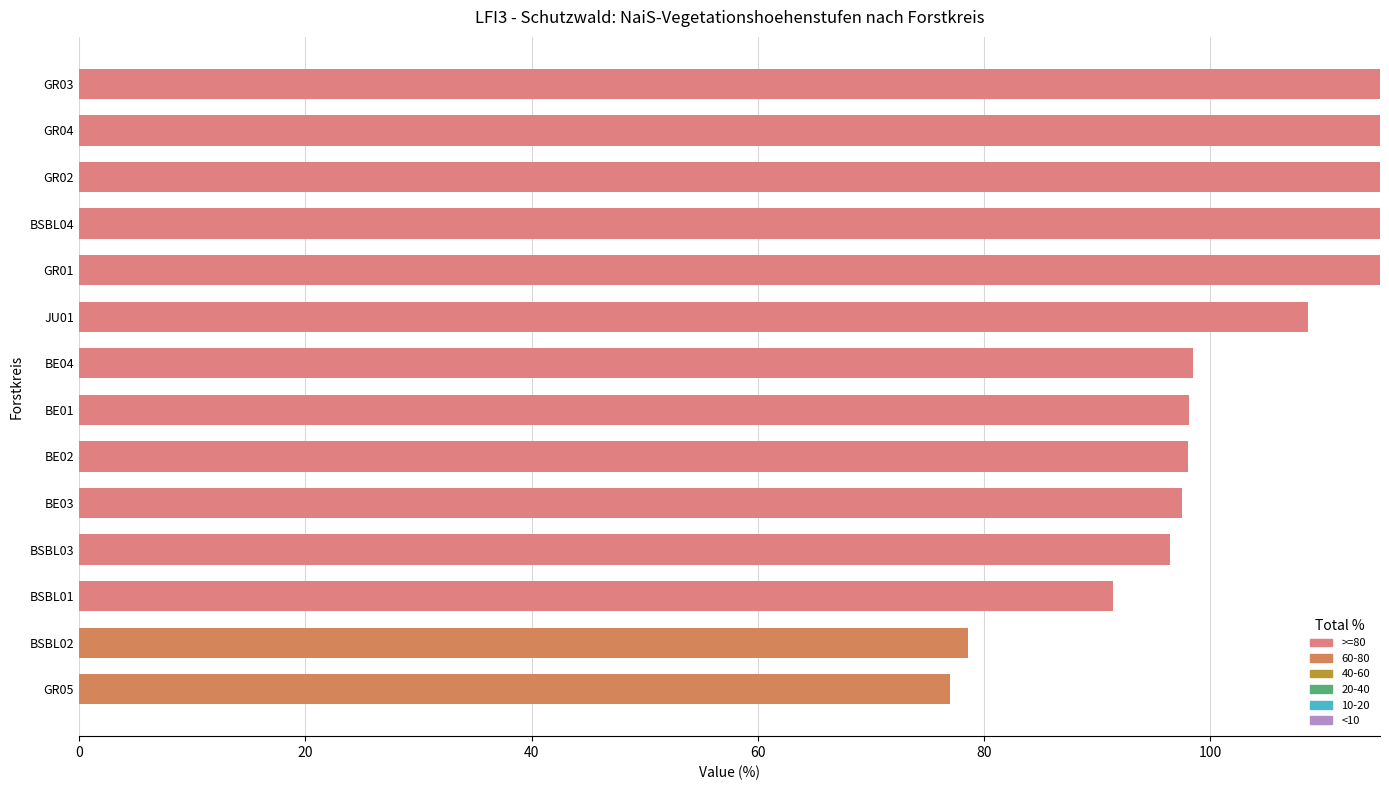

At which category is the sum across all series the highest?

GR03